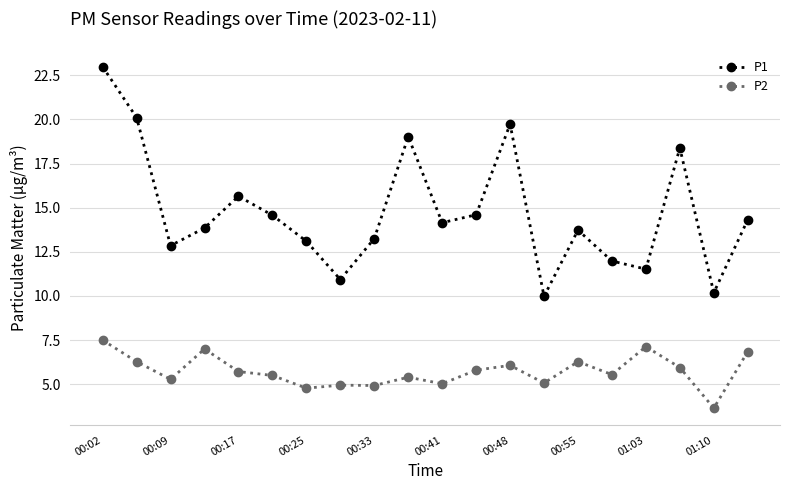

Rank the series by their average value, from highest to lowest.

P1, P2